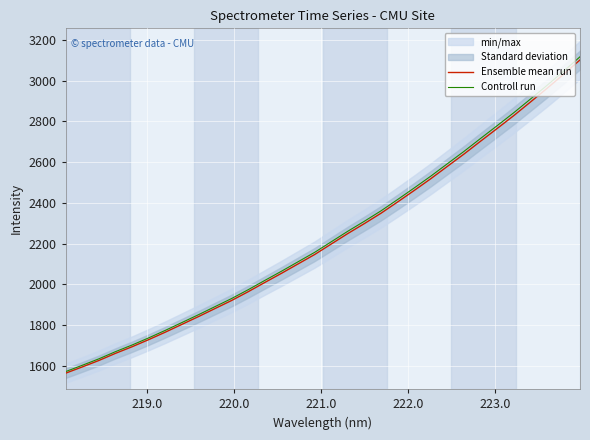

What is the minimum value for Ensemble mean run?

1564.9